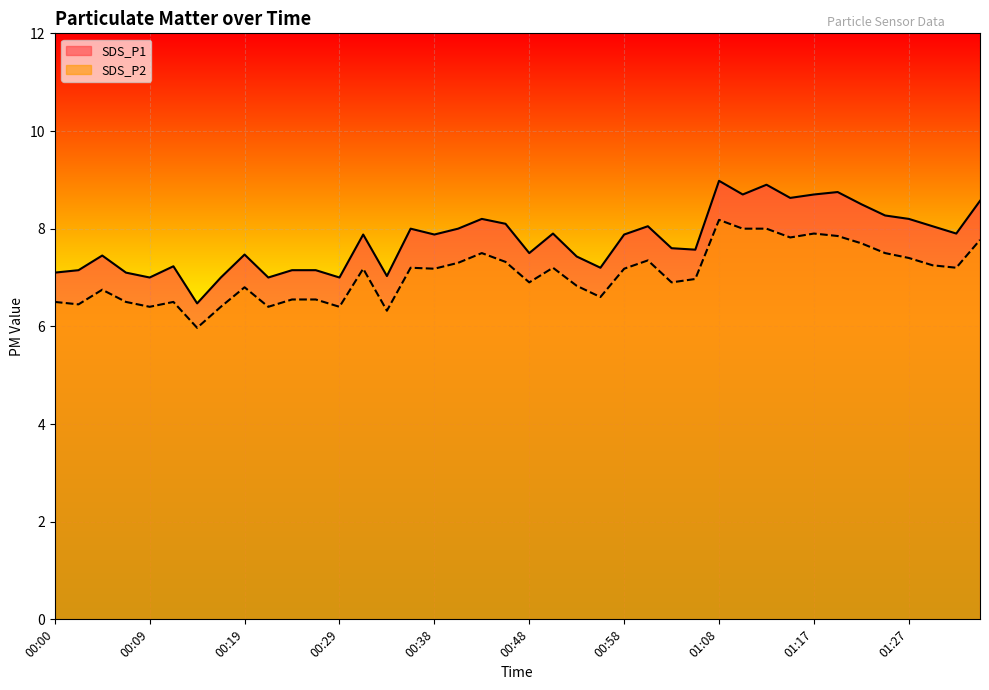

How many interior local peaks does the SDS_P1 series have?

11